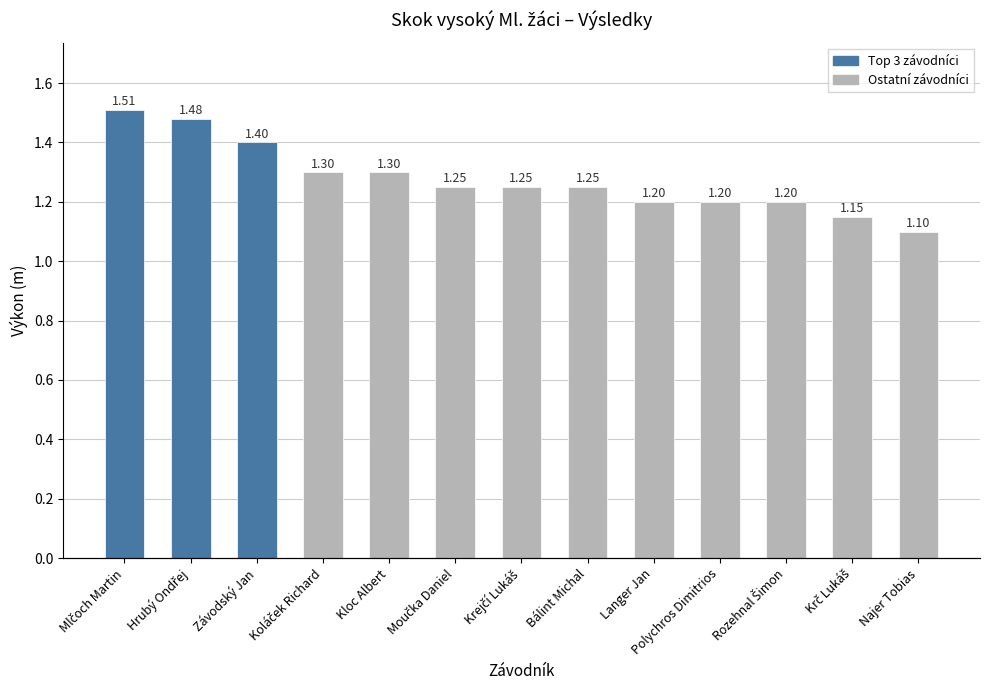

Count the number of data series in this chart.

2